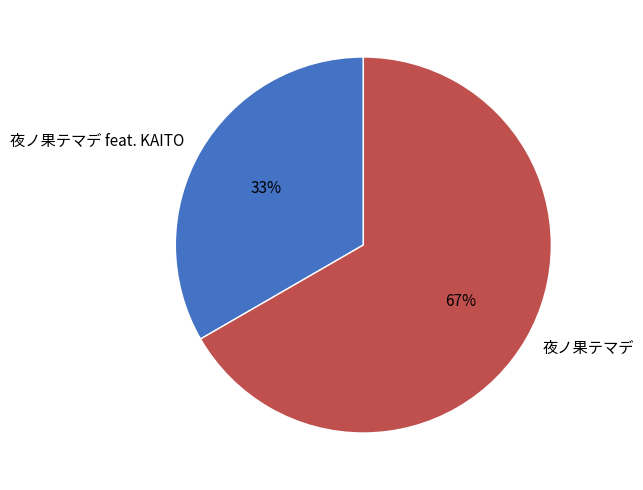

To the nearest percent, what portion does 夜ノ果テマデ represent?

67%